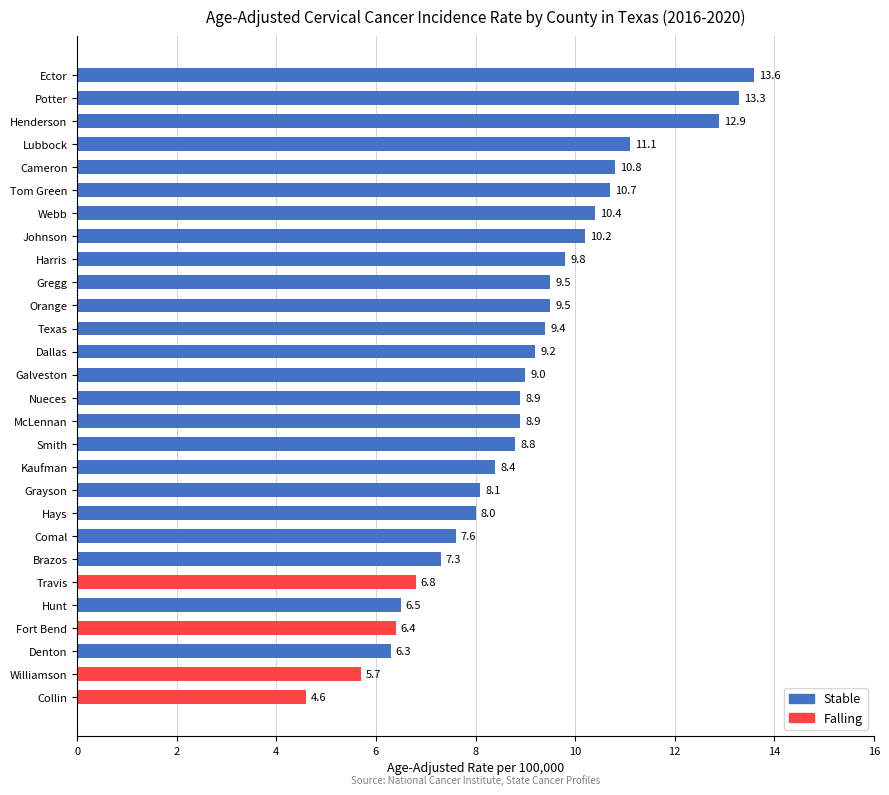

Reading bottom to top, what are all the values shown in this chart?

Collin=4.6	Williamson=5.7	Denton=6.3	Fort Bend=6.4	Hunt=6.5	Travis=6.8	Brazos=7.3	Comal=7.6	Hays=8.0	Grayson=8.1	Kaufman=8.4	Smith=8.8	McLennan=8.9	Nueces=8.9	Galveston=9.0	Dallas=9.2	Texas=9.4	Orange=9.5	Gregg=9.5	Harris=9.8	Johnson=10.2	Webb=10.4	Tom Green=10.7	Cameron=10.8	Lubbock=11.1	Henderson=12.9	Potter=13.3	Ector=13.6